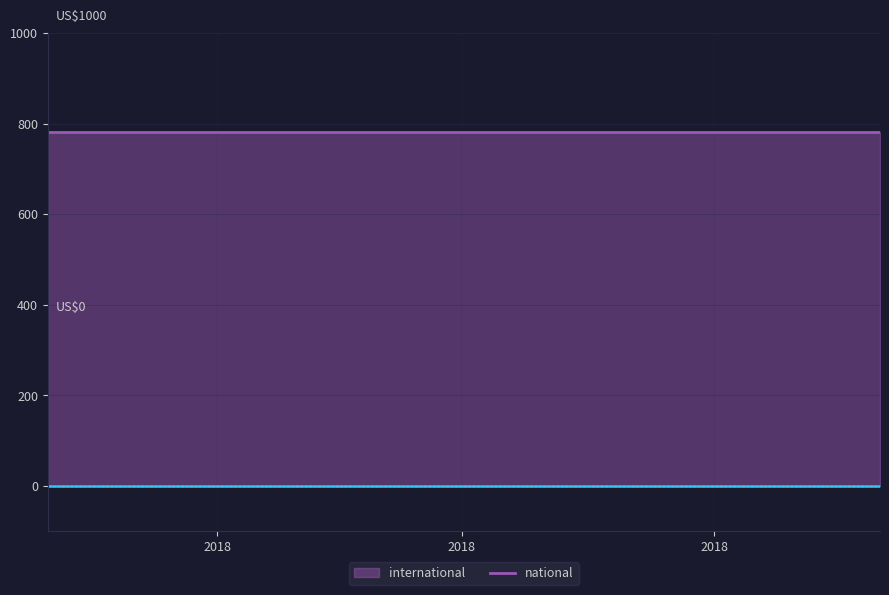

What is the label of the 3rd point from the left?

2018-07-11